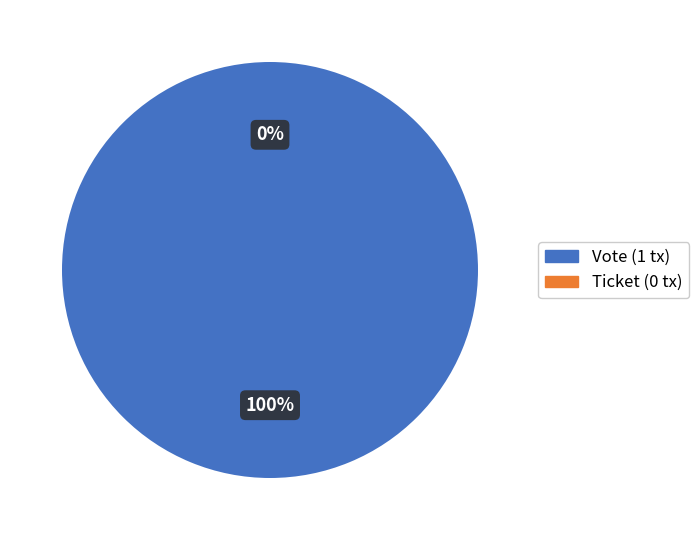

True or false: Ticket accounts for 0% of the total.

True